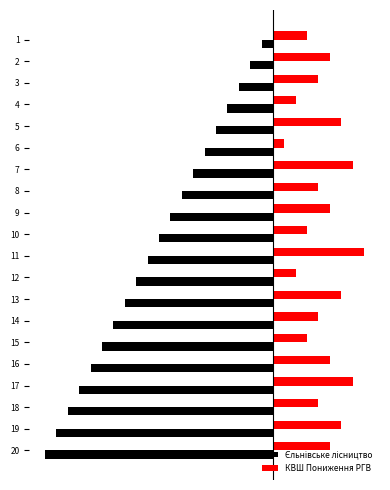

Between 3 and 2, which is larger?

2